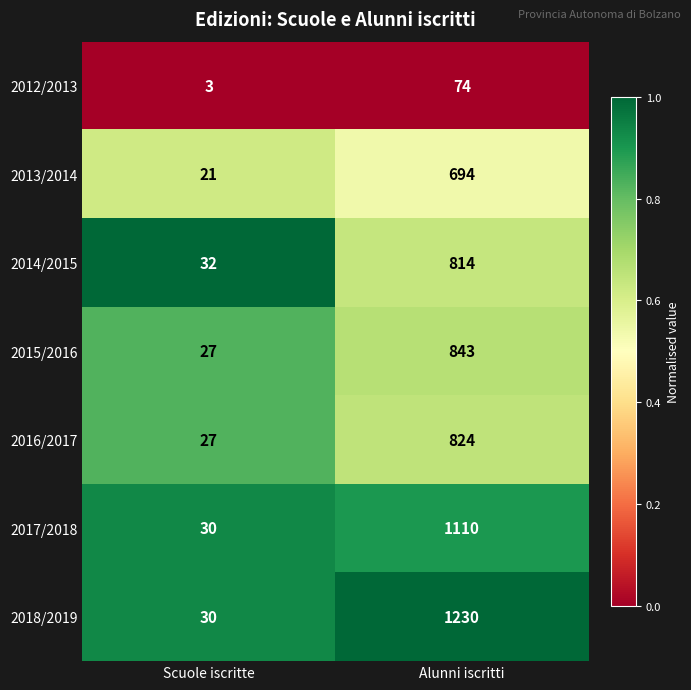

Between Scuole iscritte and Alunni iscritti, which series saw the biggest shift?

2018/2019